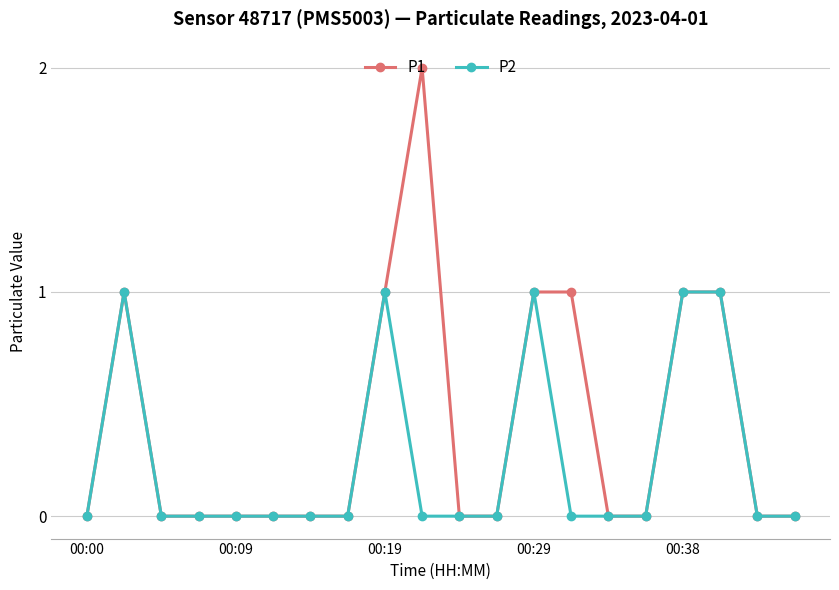

Which series has the largest range (max minus min)?

P1